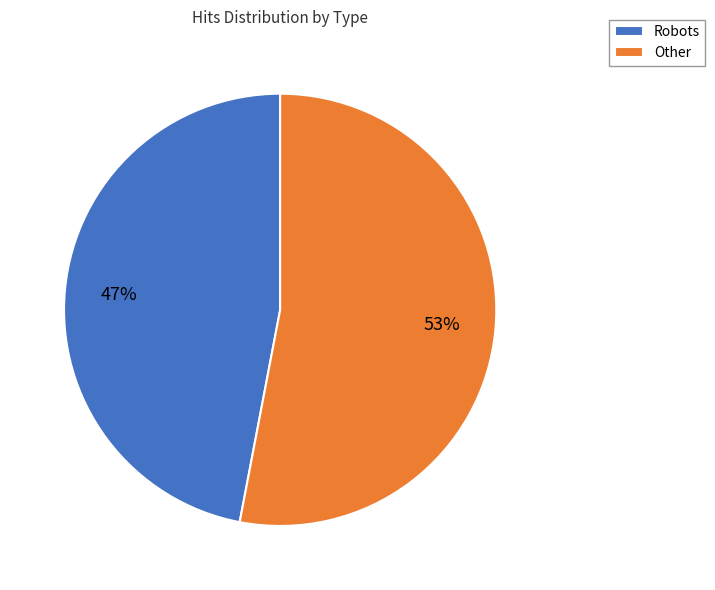

What is the largest slice in the pie chart?

Other